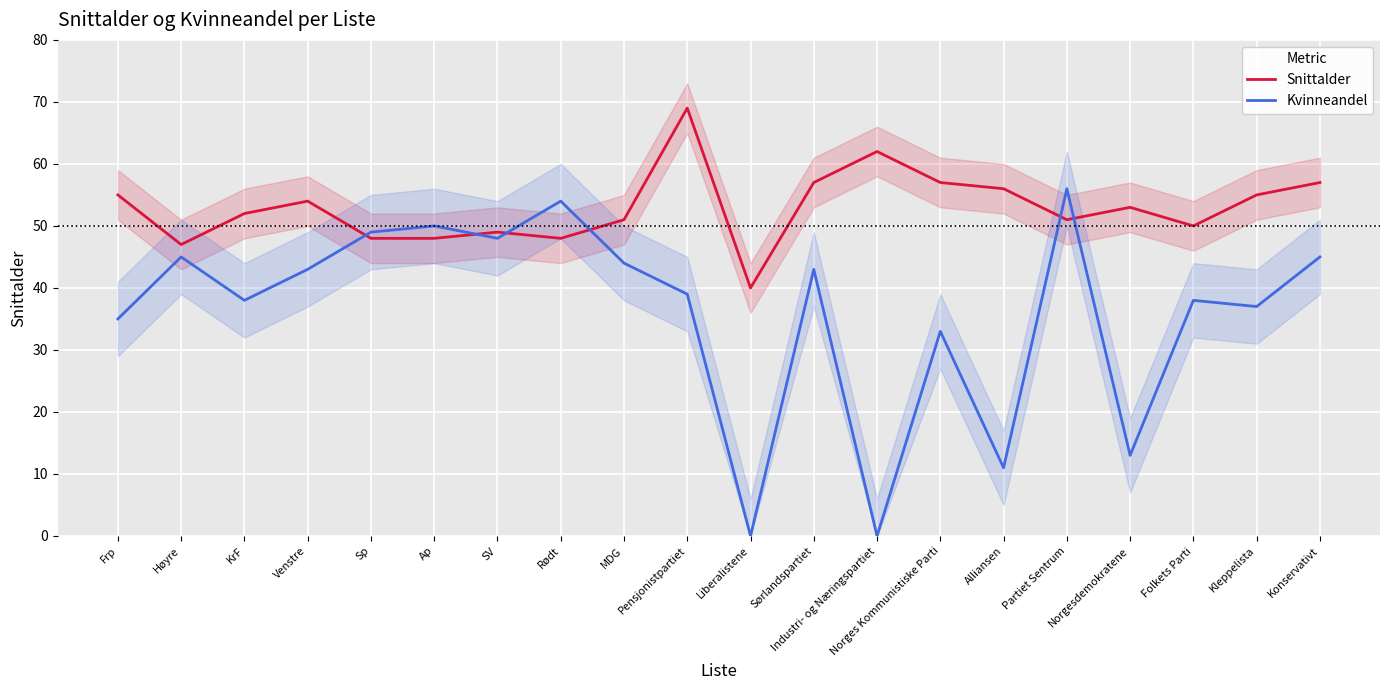

Reading right to left, list all the values displayed in this chart.

Snittalder: 57	55	50	53	51	56	57	62	57	40	69	51	48	49	48	48	54	52	47	55
Kvinneandel: 45	37	38	13	56	11	33	0	43	0	39	44	54	48	50	49	43	38	45	35